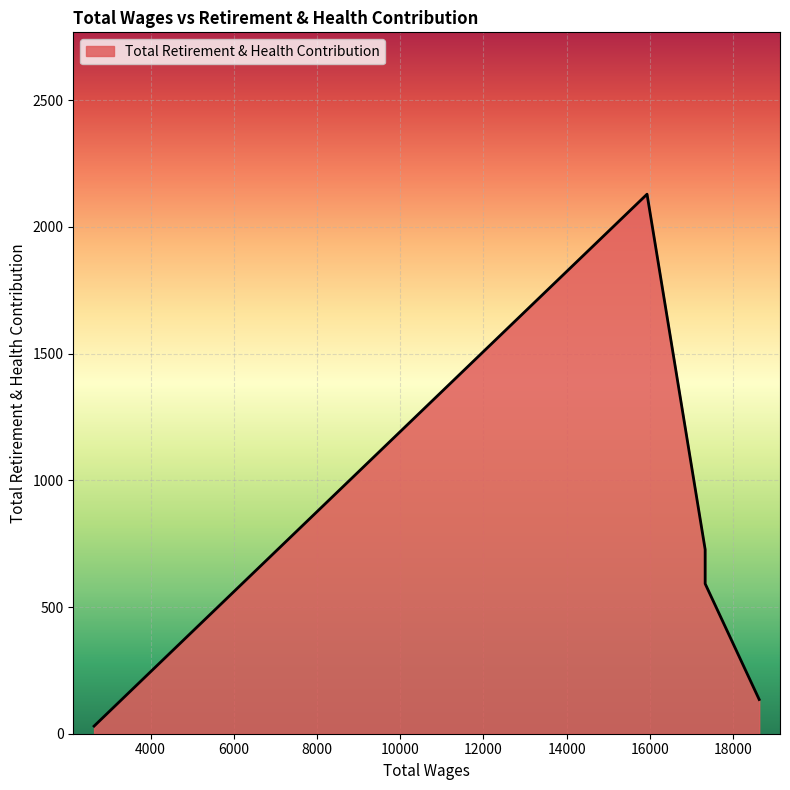

What is the change in value from 17328.0 to 15931.0?

+1537